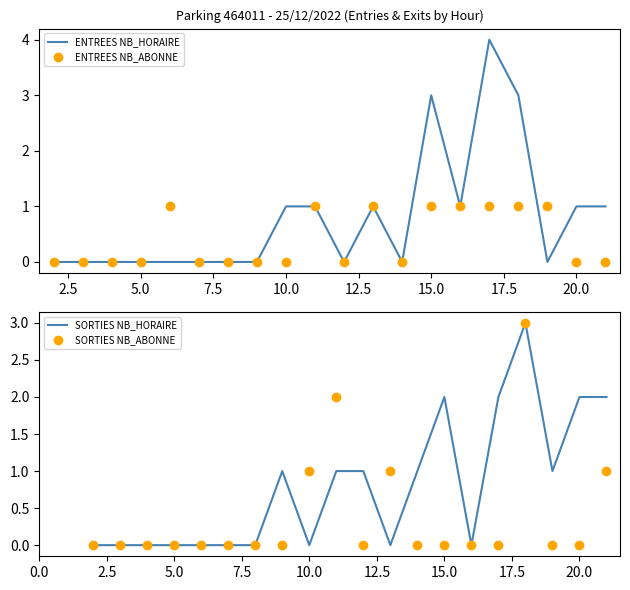

True or false: ENTREES NB_ABONNE has a value of 0 at 5.0.

True